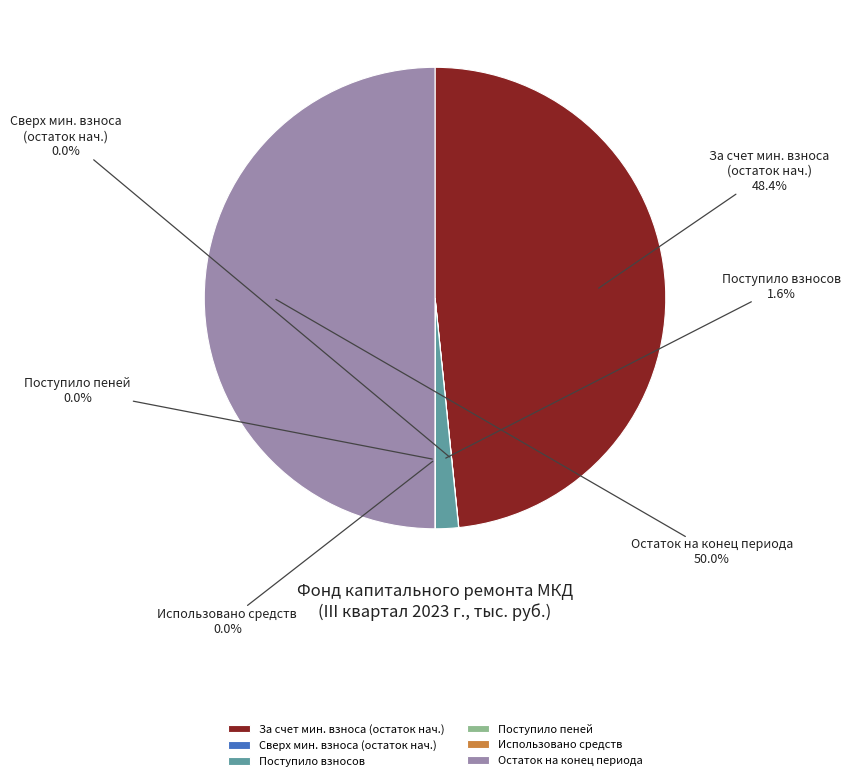

Which category has the biggest portion of the pie?

Остаток на конец периода